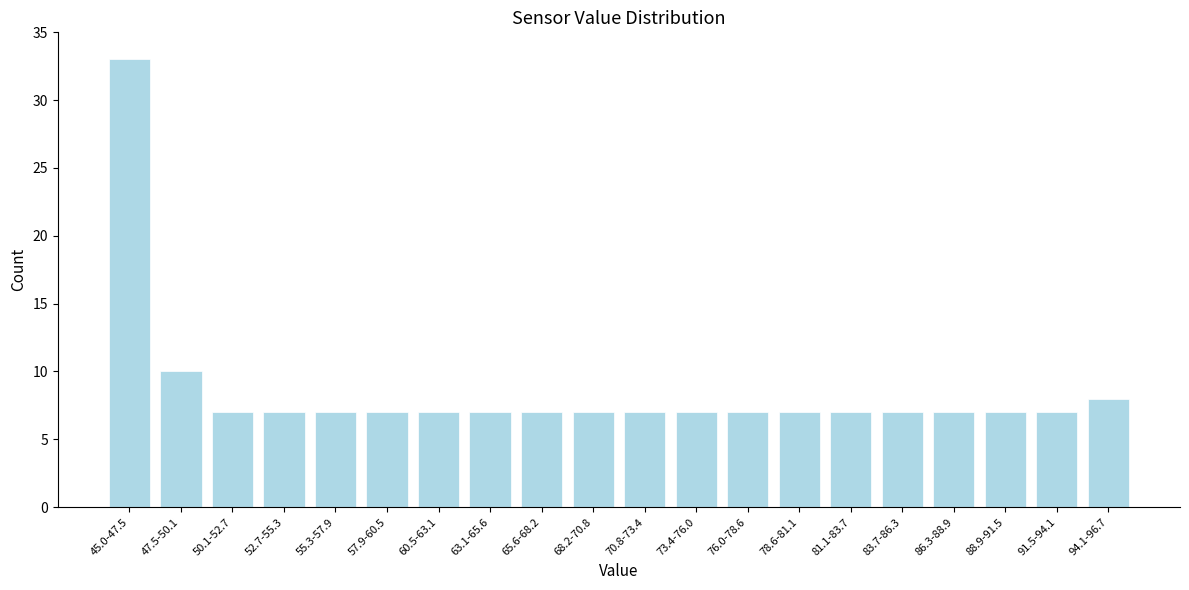

Reading left to right, transcribe all the data shown in this chart.

33	10	7	7	7	7	7	7	7	7	7	7	7	7	7	7	7	7	7	8